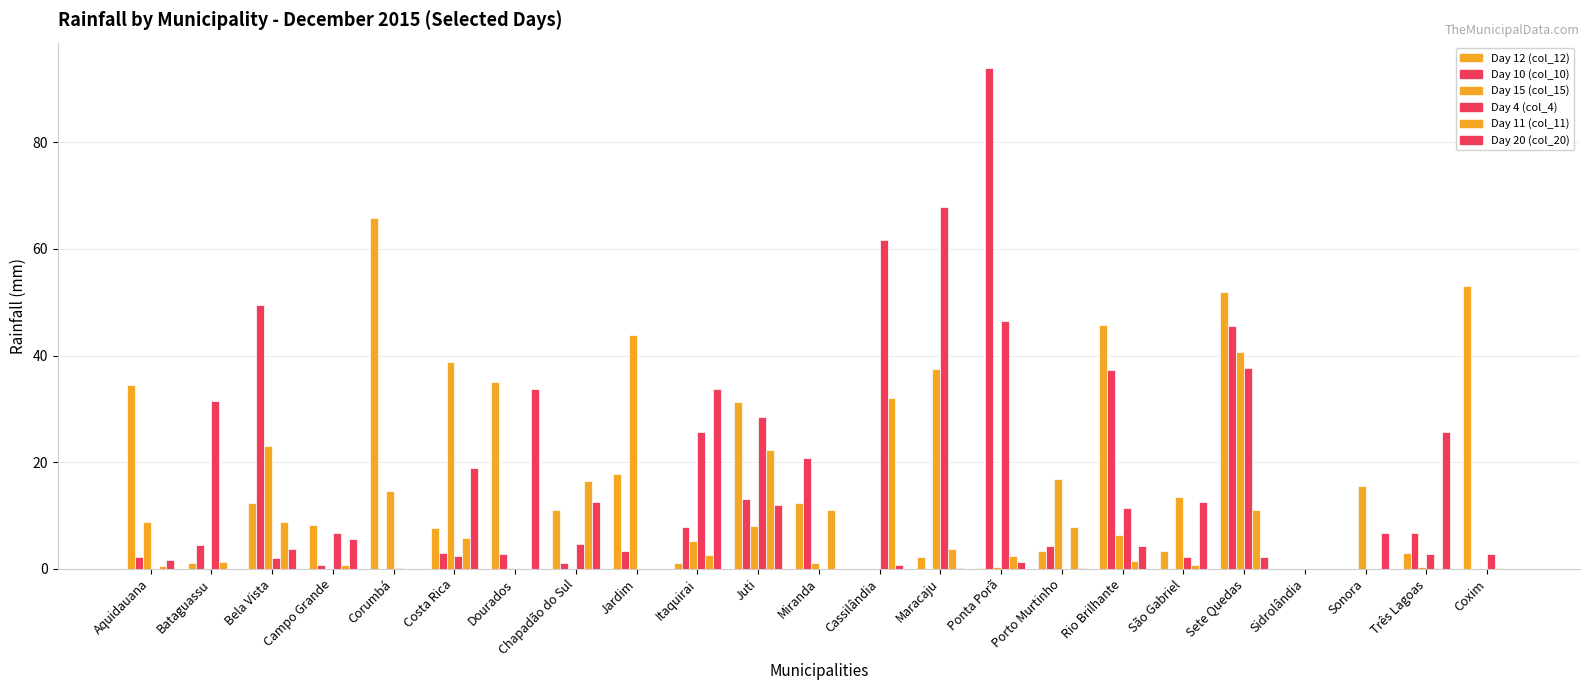

What is the label of the 17th bar from the right?

Dourados